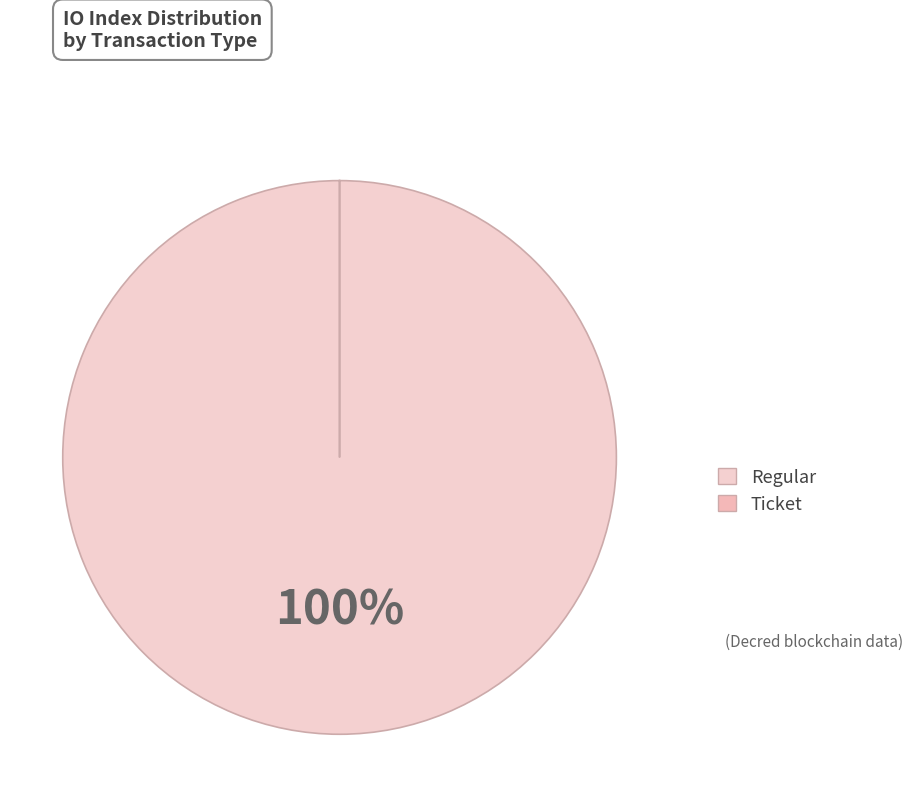

Which slice is the smallest?

Ticket